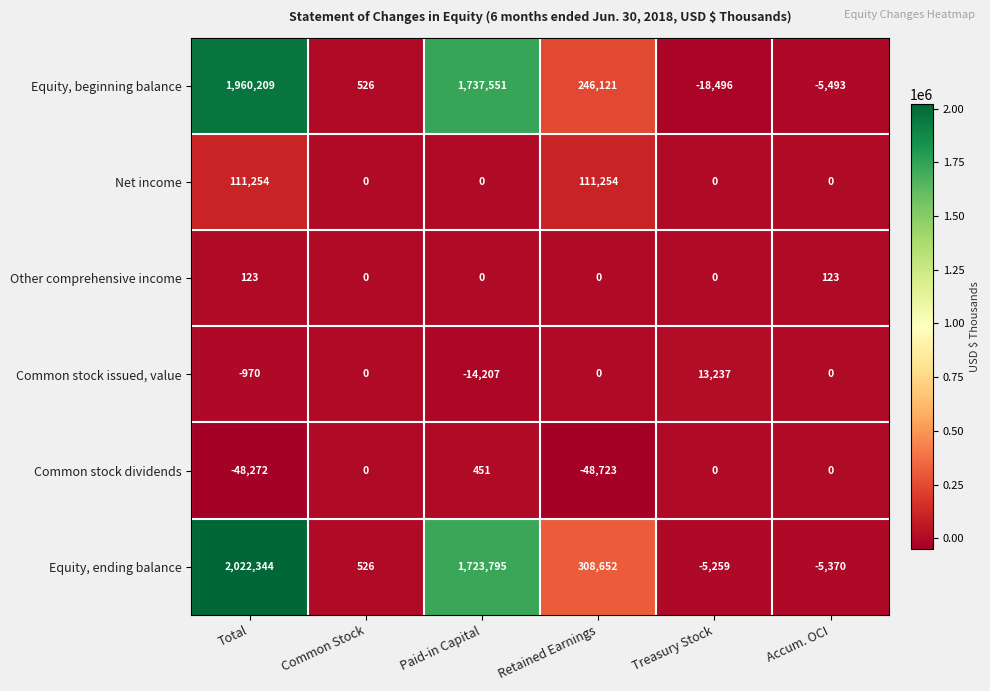

What is the sum of all Equity, ending balance values?

4044688